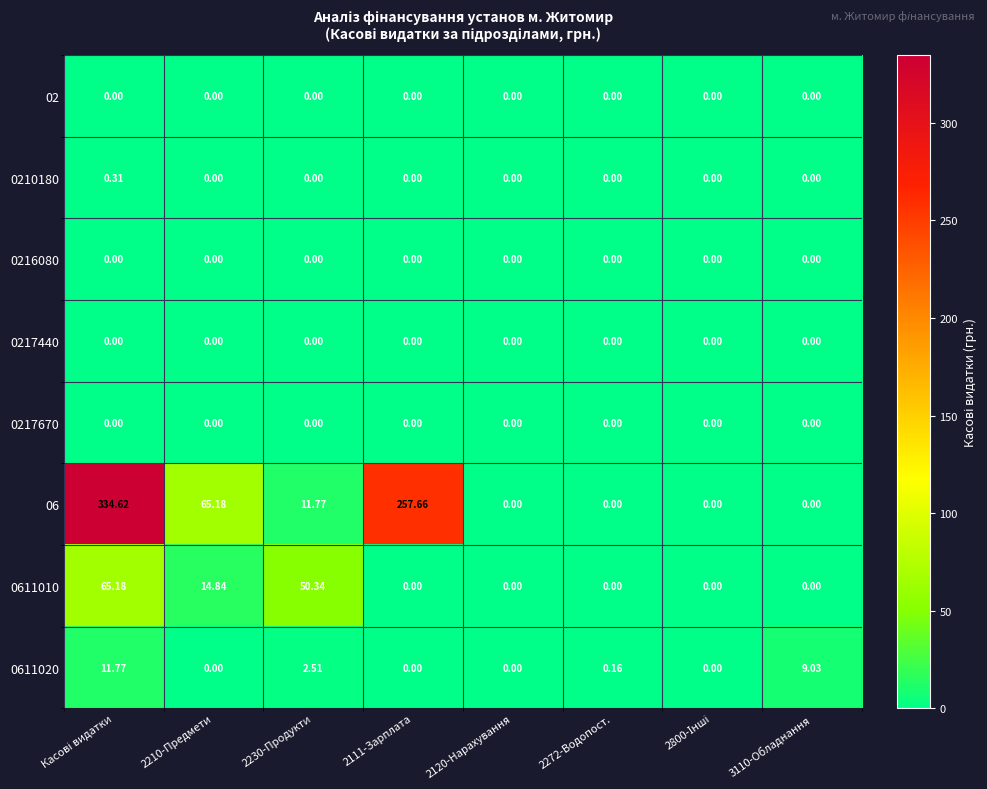

At which category does the chart reach its minimum across all series?

Касові видатки